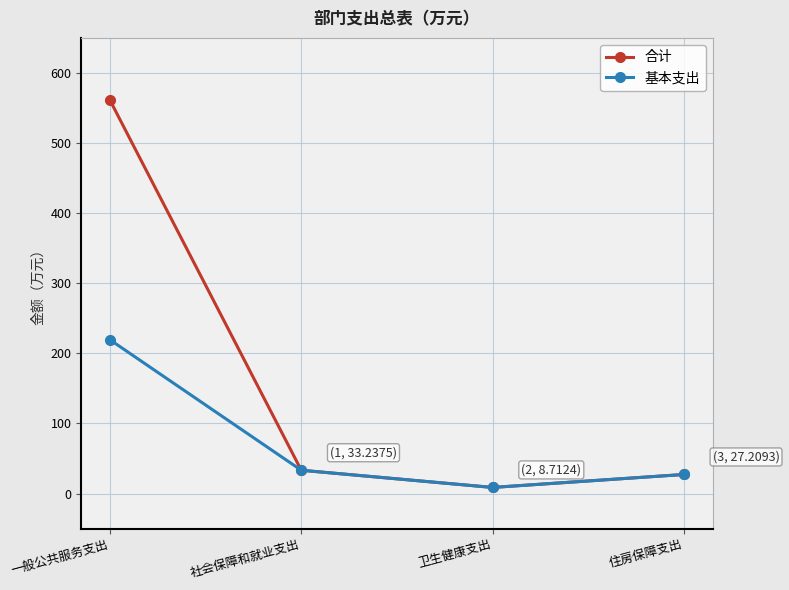

What are all the series names shown in the legend?

合计, 基本支出